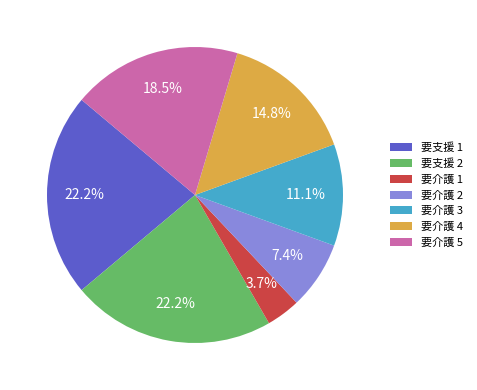

Does 要支援 2 represent more than half of the total?

No